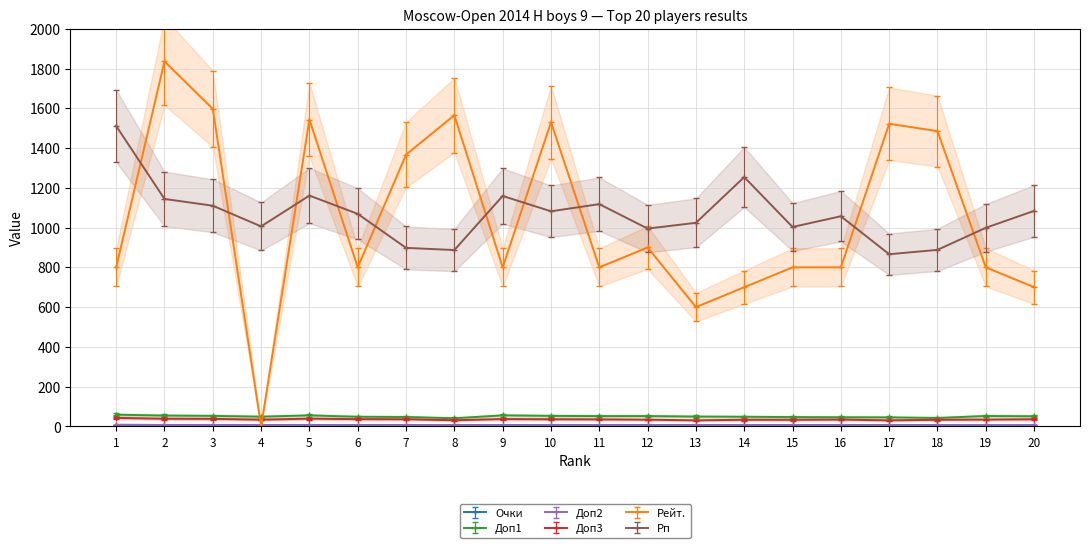

What is the average value of the Доп3 series?

35.2